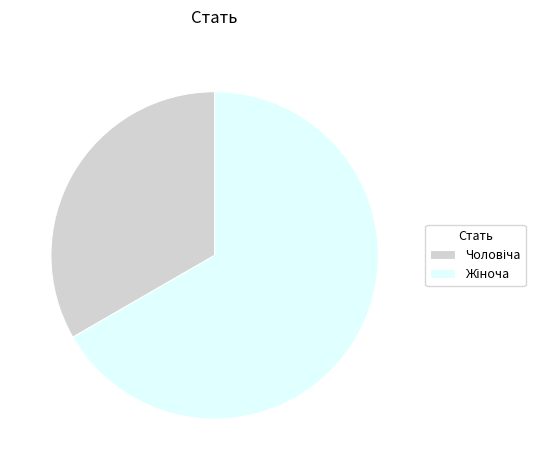

Is there any slice that represents more than half of the pie?

Yes